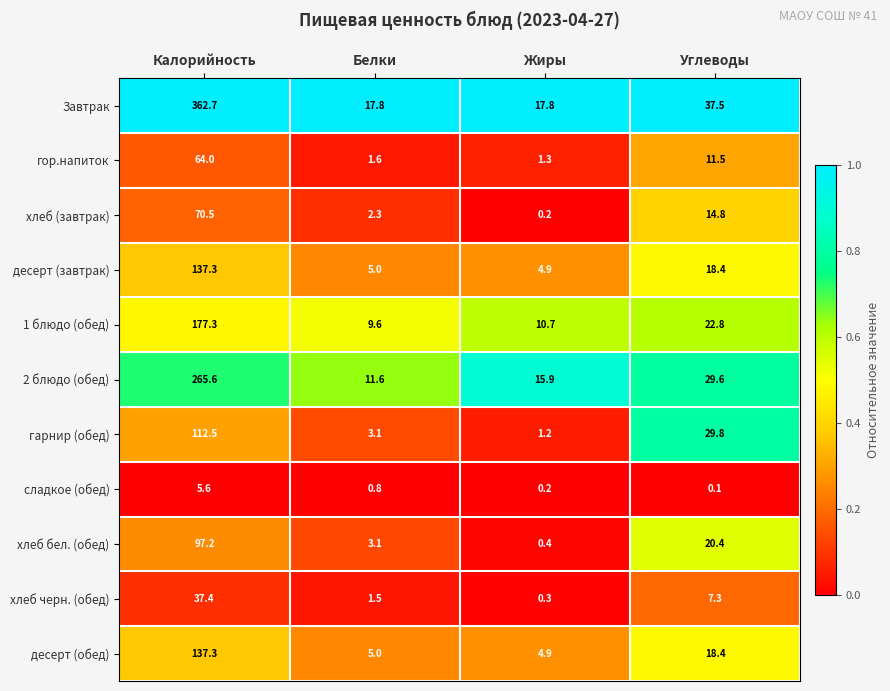

What is the sum of the Завтрак values at Белки and Углеводы?

55.3